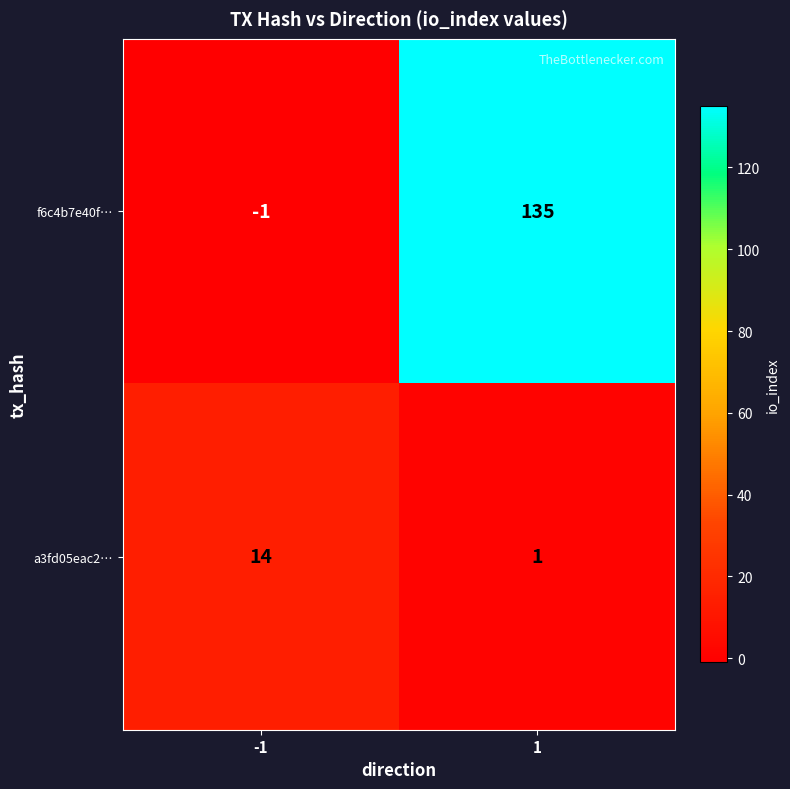

Which label corresponds to the largest value in the chart?

1